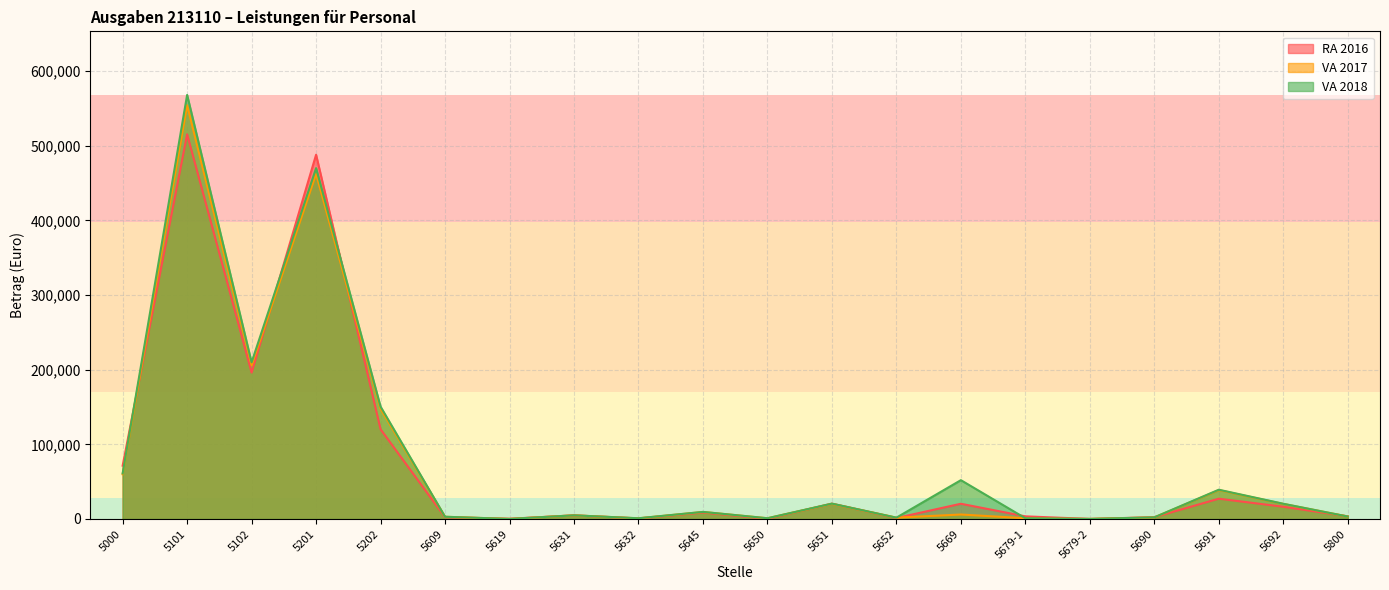

Which series changed the most between 5652 and 5691?

VA 2018